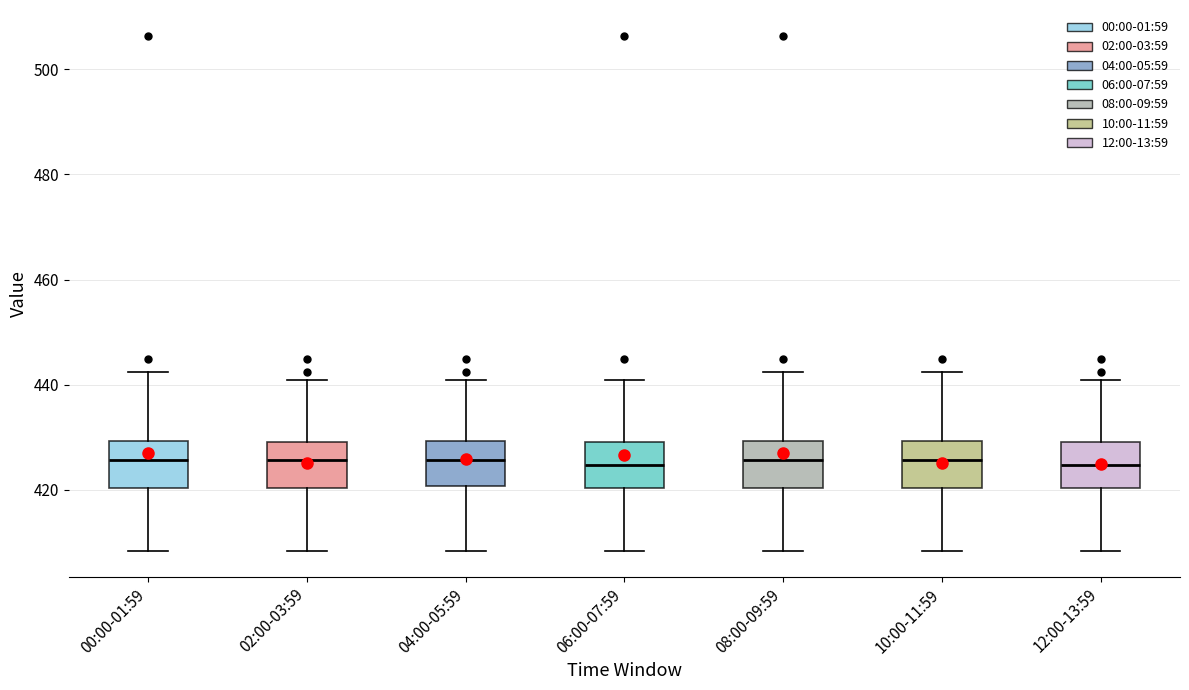

Where does the upper whisker of the box for 00:00-01:59 end on the y-axis? The values are not printed on the chart, so give them approximately, as read against the axis.

442